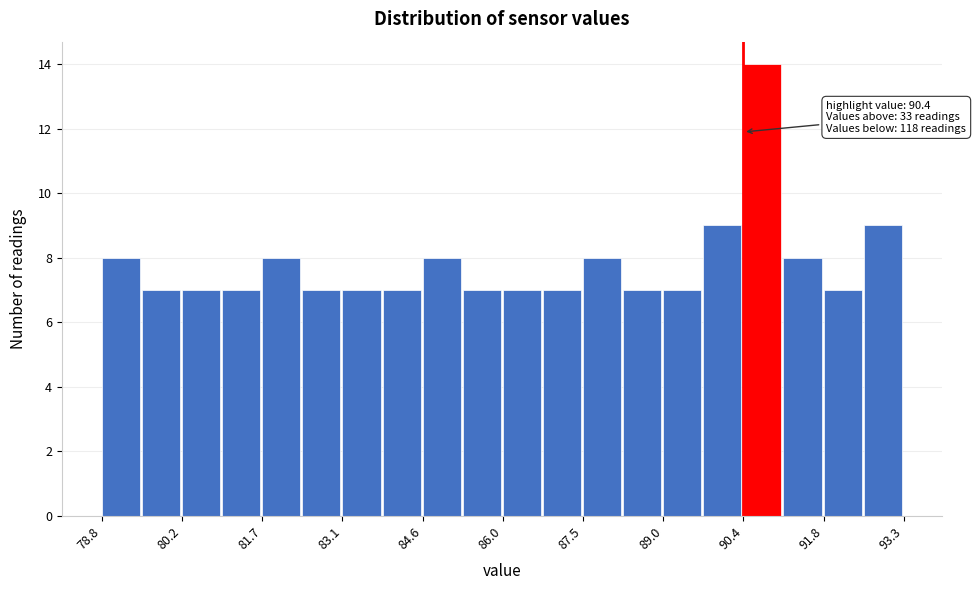

Around what value on the x-axis is the tallest bar? Give the approximate position of its centre, as read against the axis.

90.8